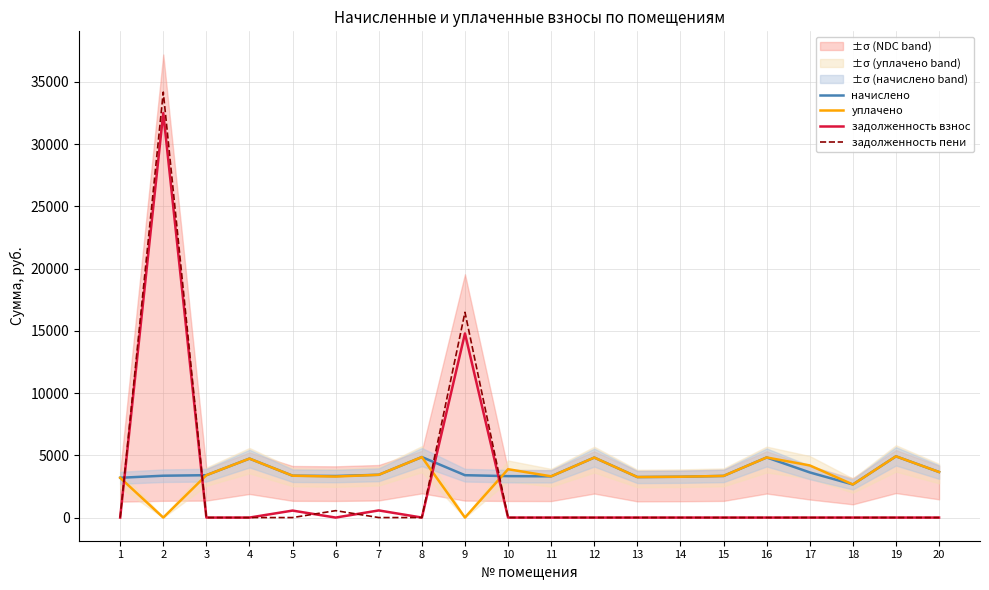

What is the value of the начислено point at the 8th from the left?

4860.4